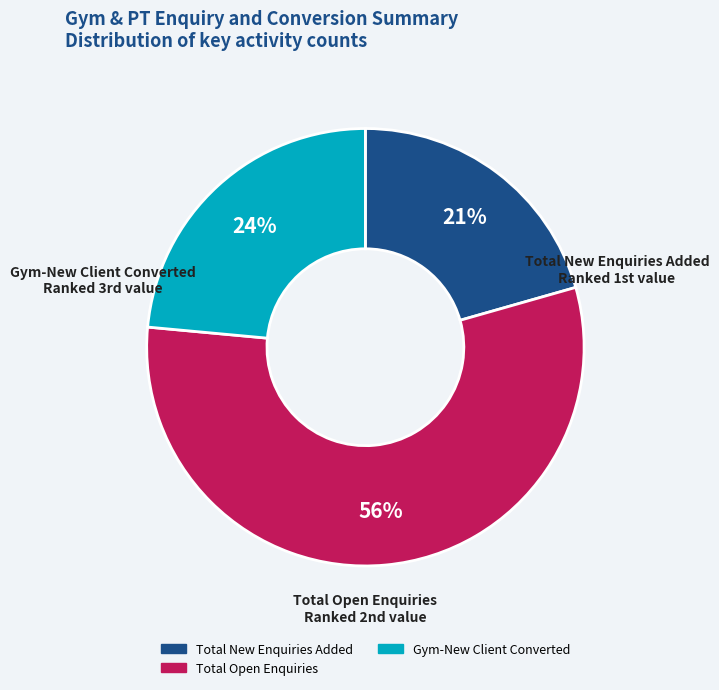

To the nearest percent, what is the average slice percentage?

33%